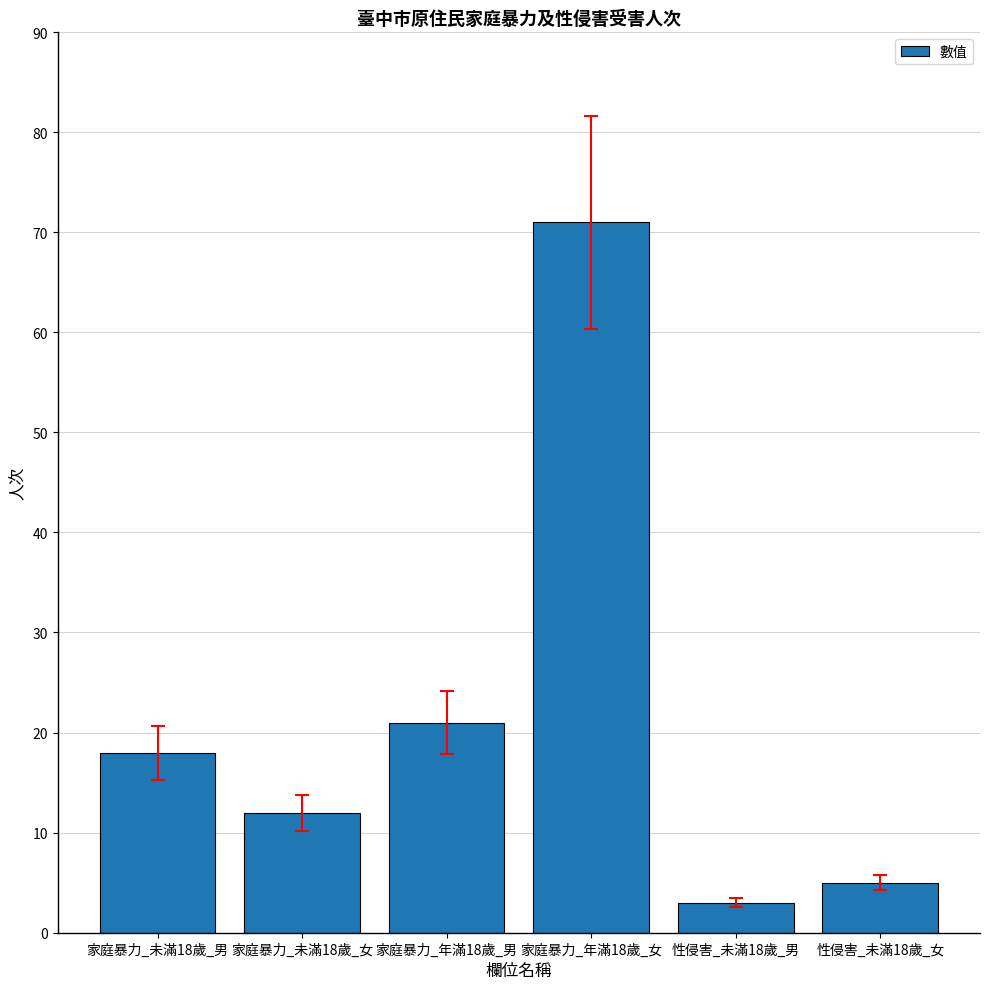

Is it true that the value at 家庭暴力_年滿18歲_女 is 32?

False